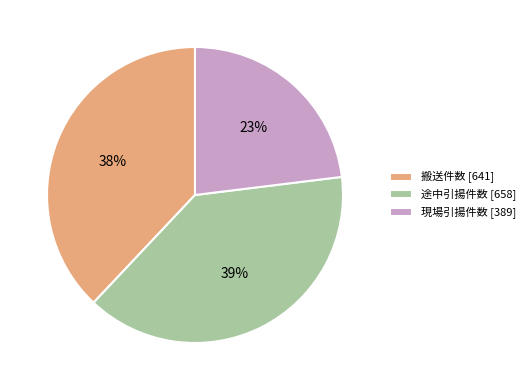

Which category has the smallest portion of the pie?

現場引揚件数